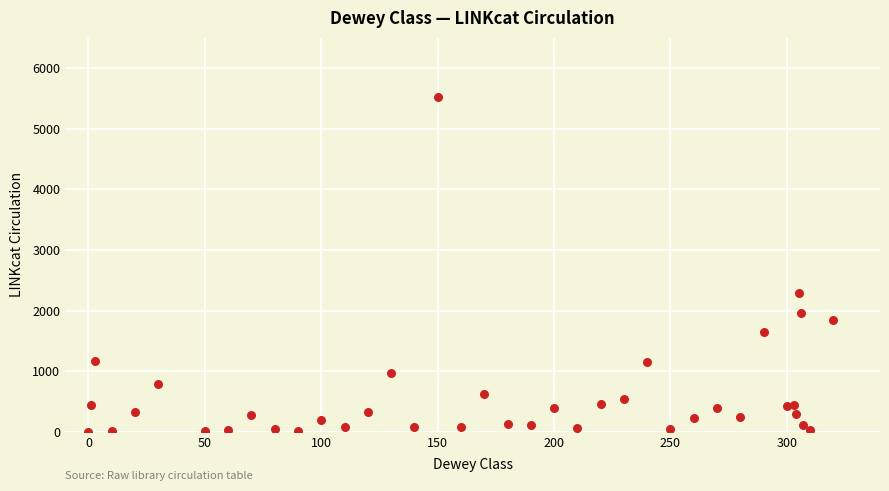

What Y value in the scatter plot is closest to 2763?

2296